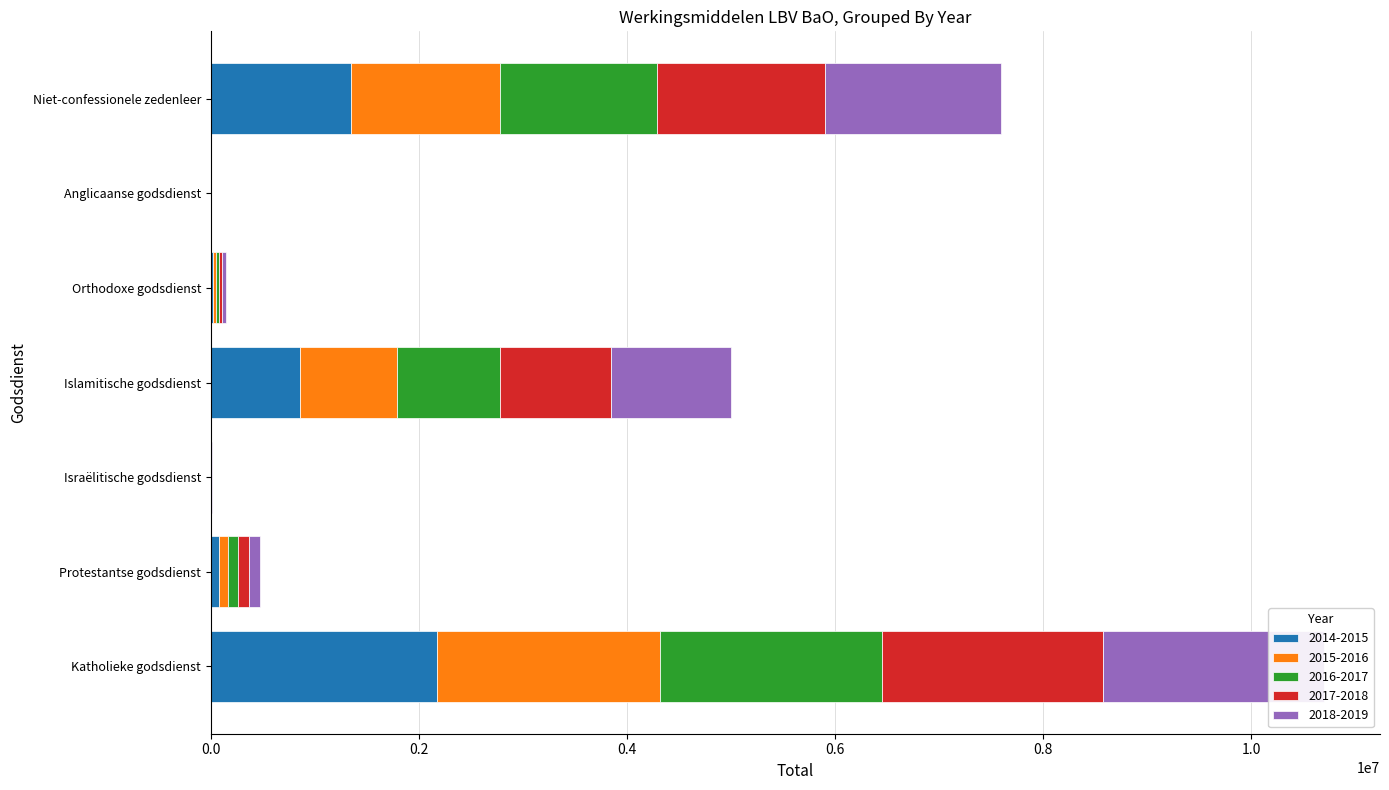

The value of 2017-2018 at Islamitische godsdienst is 1069717.1. True or false?

True